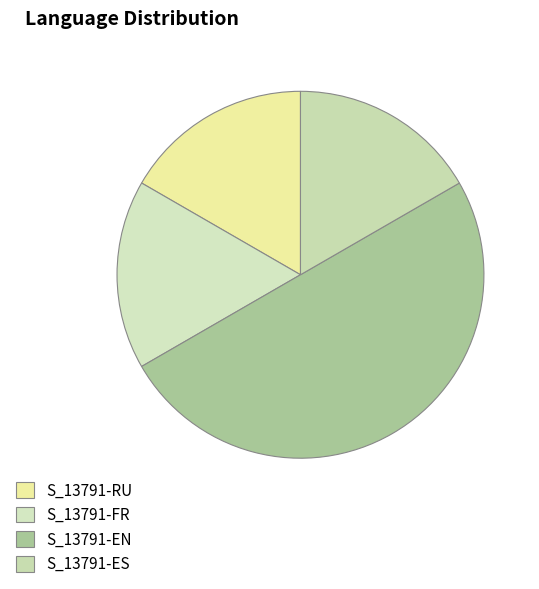

How many slices are in this pie chart?

4